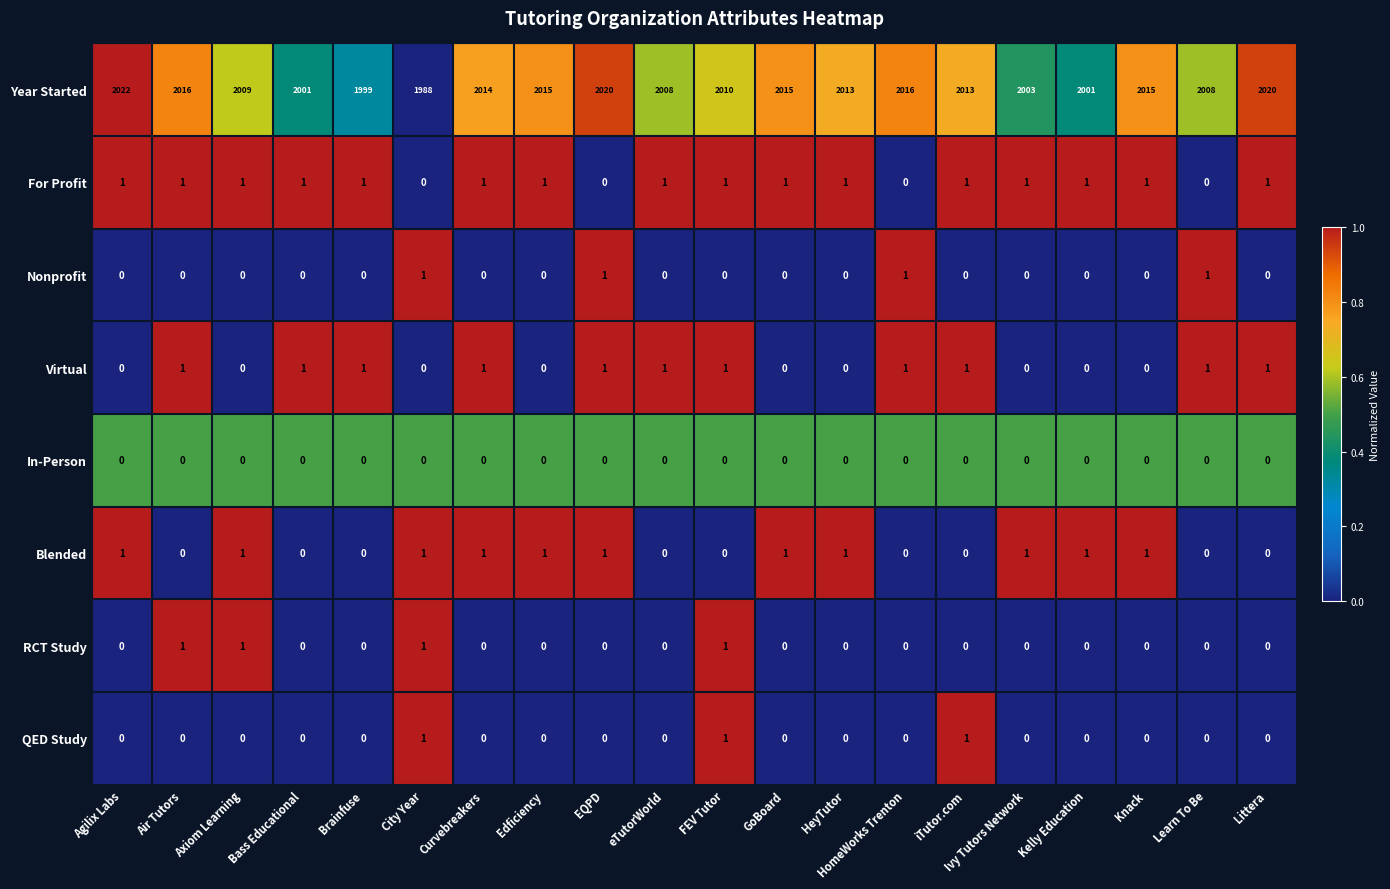

How many RCT Study values are between 0 and 1?

20